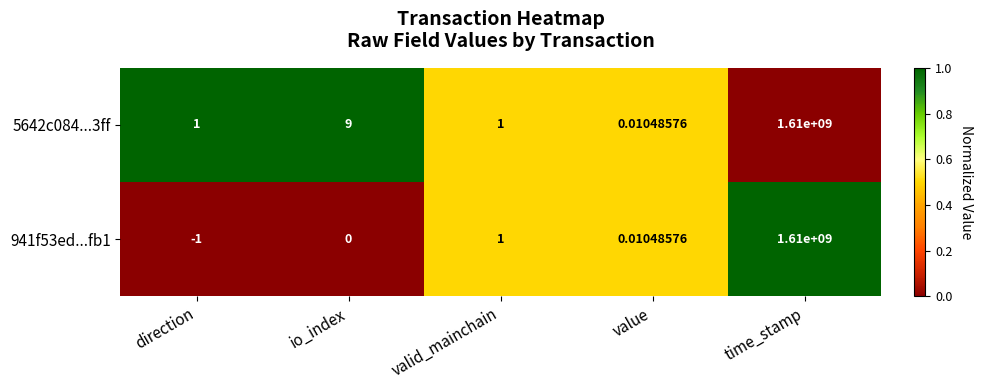

Which label corresponds to the largest value in the chart?

time_stamp